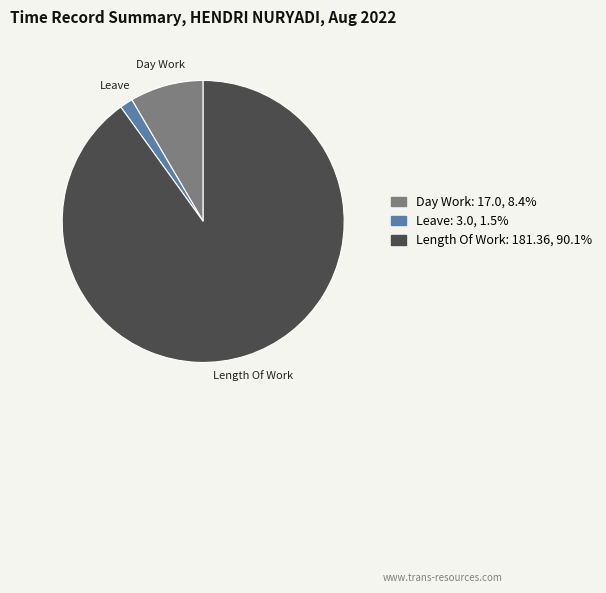

Do Day Work: 17.0, 8.4% and Leave: 3.0, 1.5% together represent more than half of the pie?

No